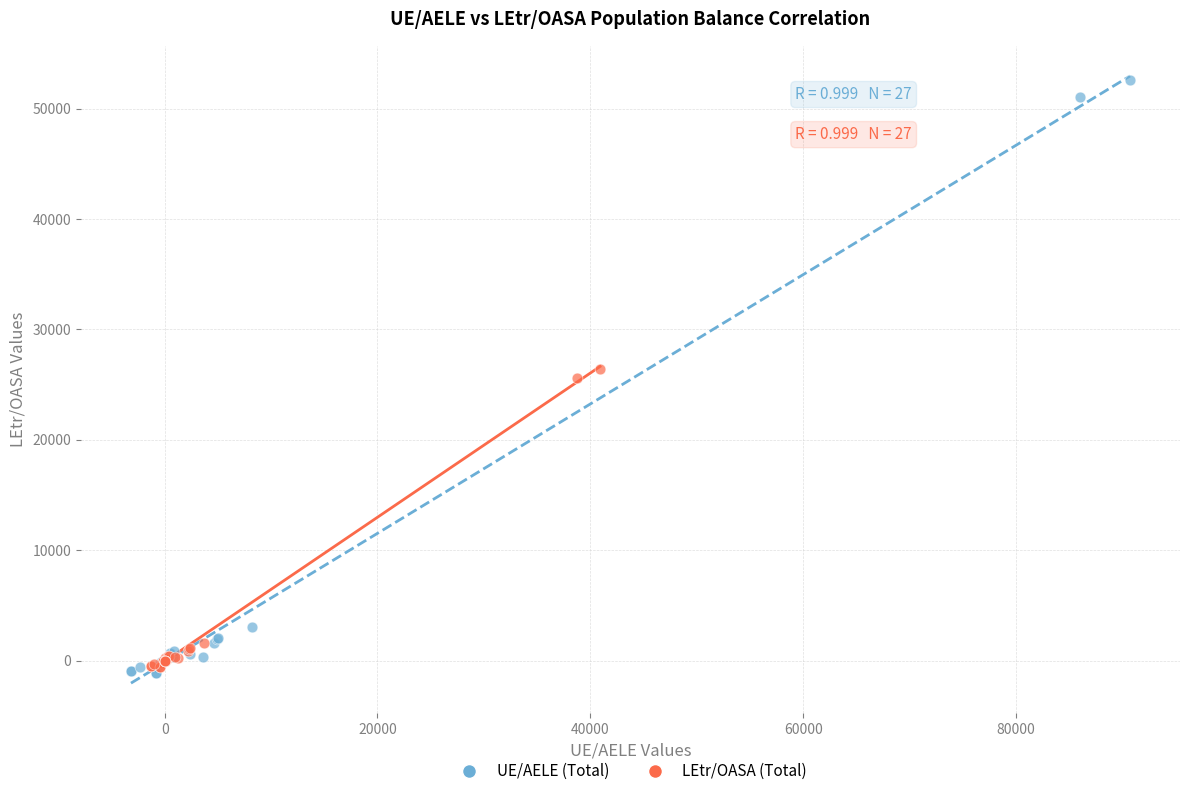

Which series contains the lowest Y value?

UE/AELE (Total)